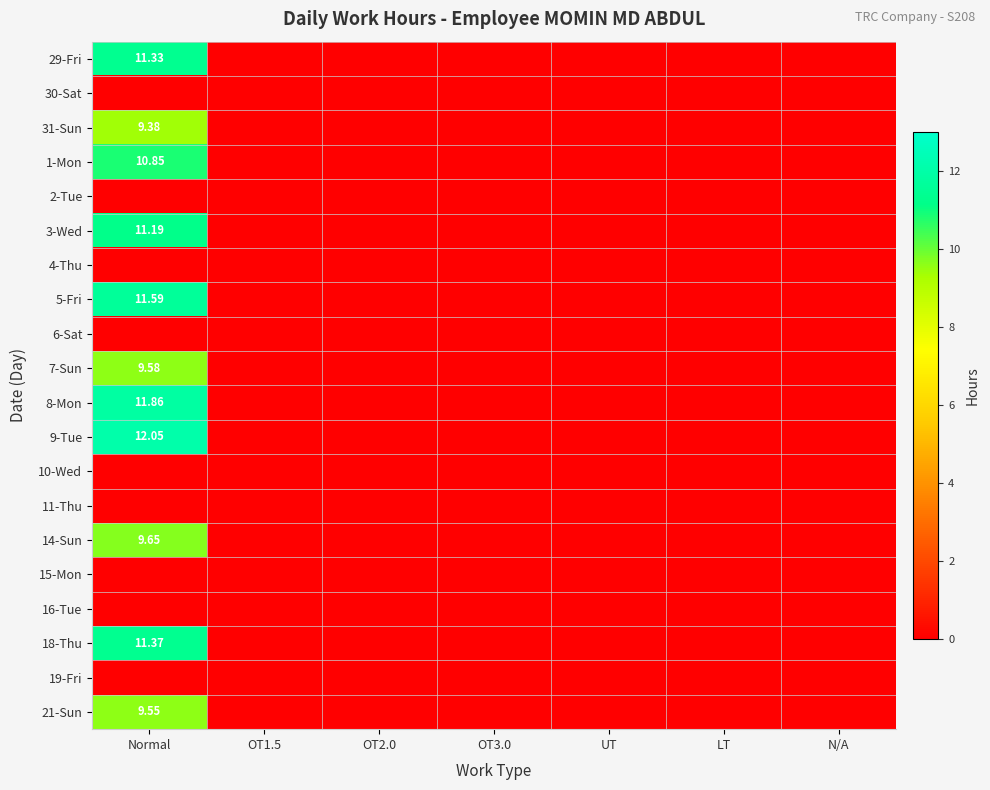

What is the total value across all series at Normal?

118.4